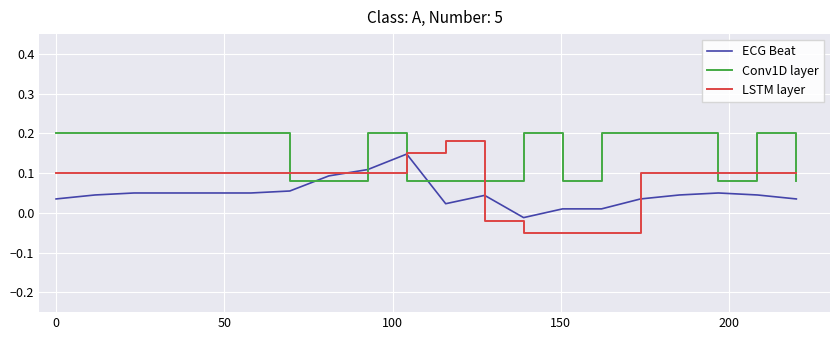

List the series in order of their overall mean, highest first.

Conv1D layer, LSTM layer, ECG Beat